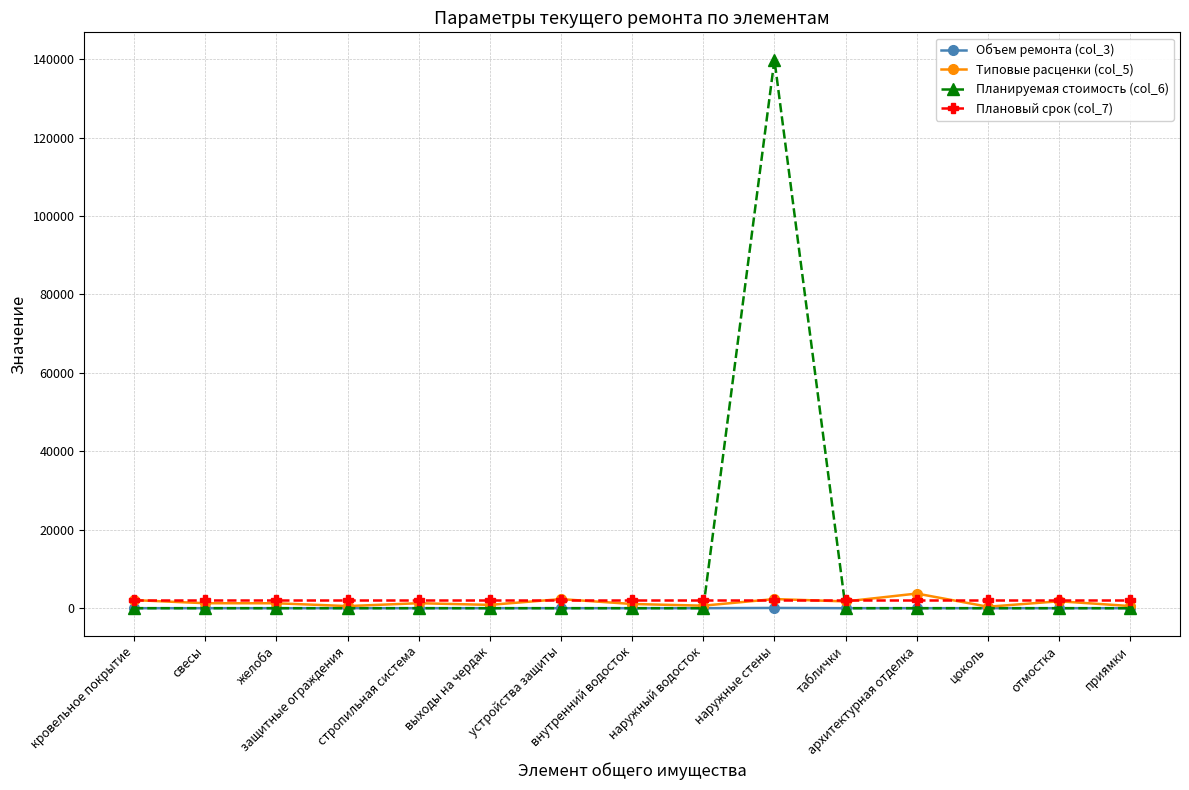

Which series has the largest total across all categories?

Планируемая стоимость (col_6)